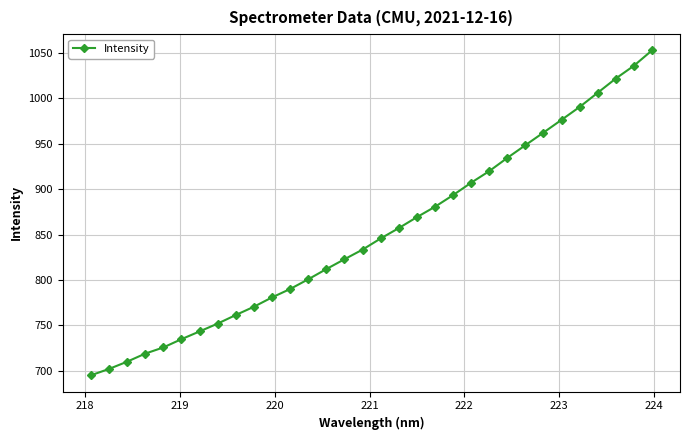

What is the value of the 21st point from the left?

893.4